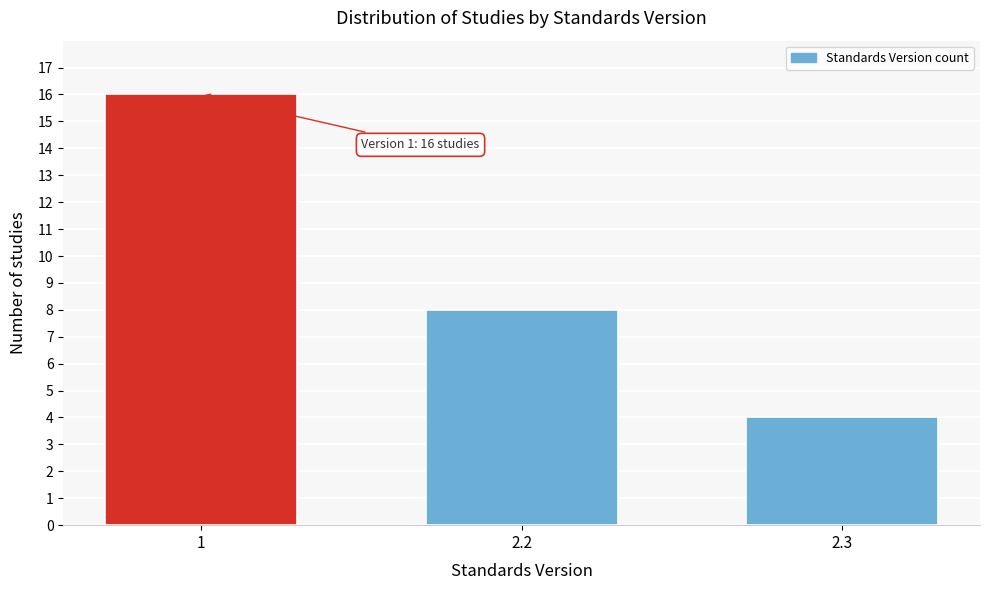

Reading left to right, list all the values displayed in this chart.

16	8	4